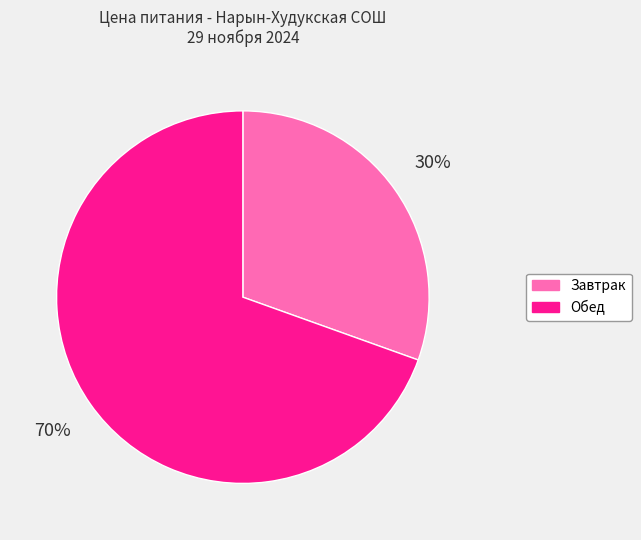

What is the ratio of the value at Обед to the value at Завтрак?

2.3